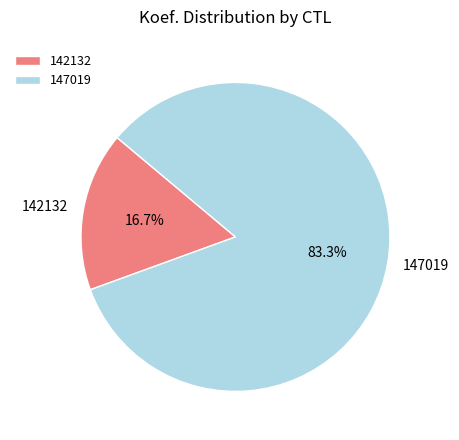

What portion of the pie excludes 147019?

16.7%